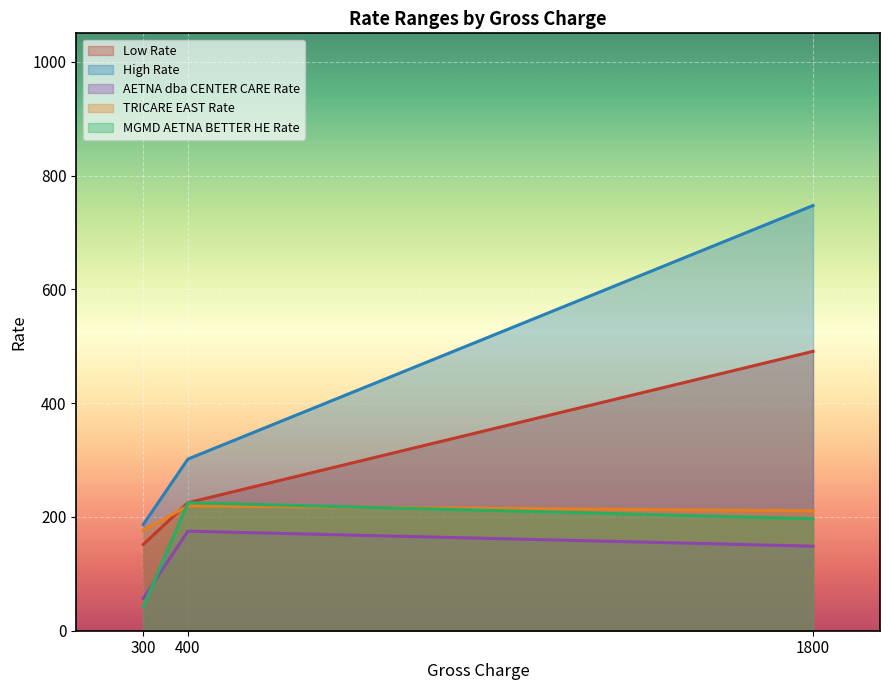

What are all the series names shown in the legend?

Low Rate, High Rate, AETNA dba CENTER CARE Rate, TRICARE EAST Rate, MGMD AETNA BETTER HE Rate